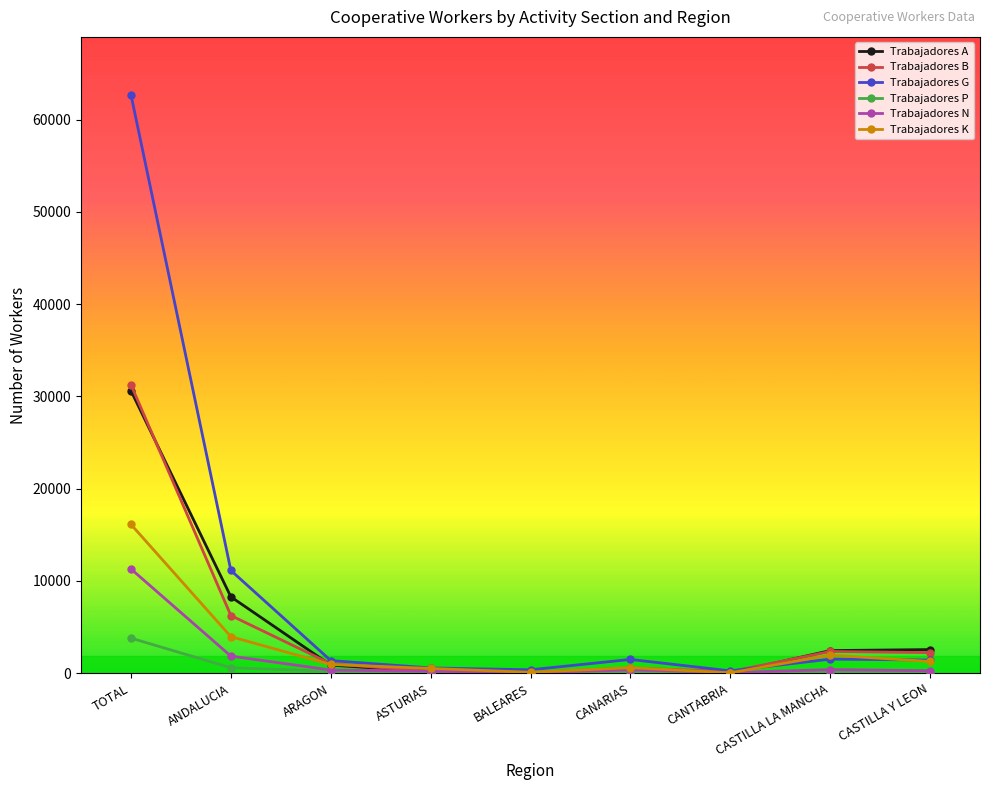

What is the greatest value displayed?

62690